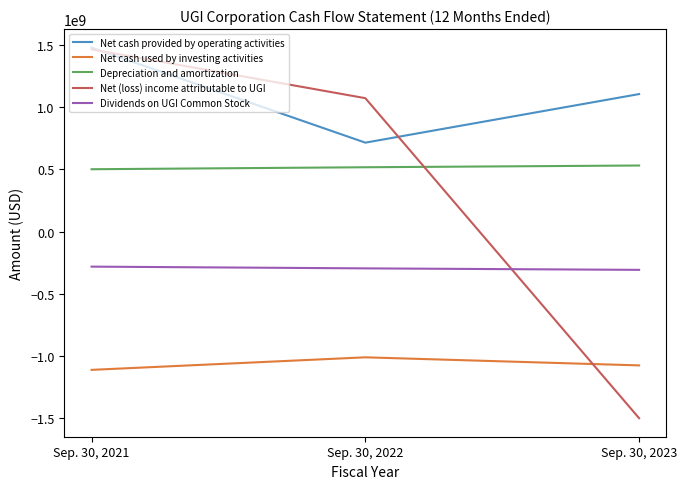

At Sep. 30, 2023, list the series in order from largest to smallest.

Net cash provided by operating activities, Depreciation and amortization, Dividends on UGI Common Stock, Net cash used by investing activities, Net (loss) income attributable to UGI